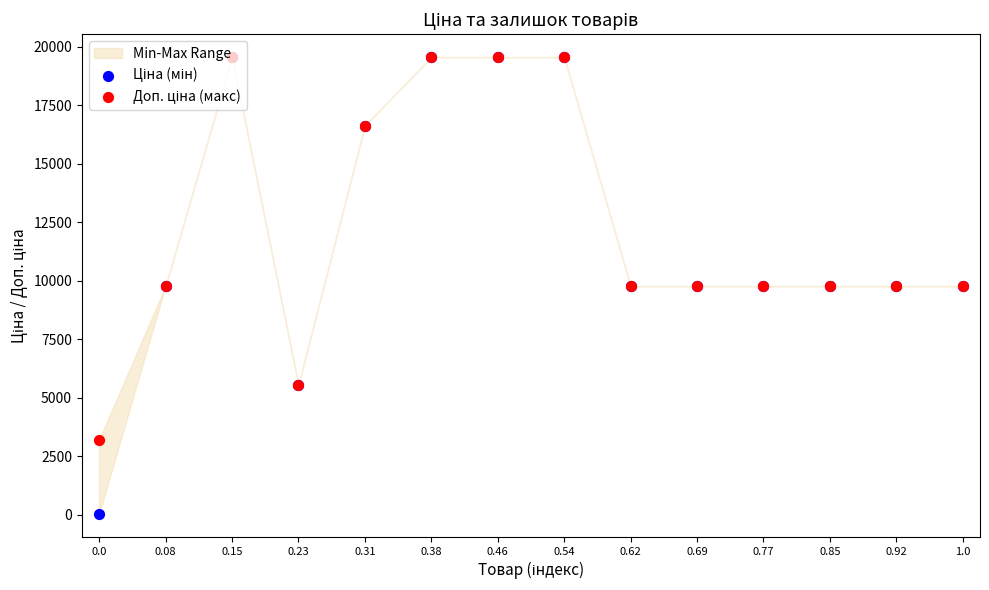

Is the value of Ціна (мін) at 0.38 greater than the value of Доп. ціна (макс) at 0.08?

Yes